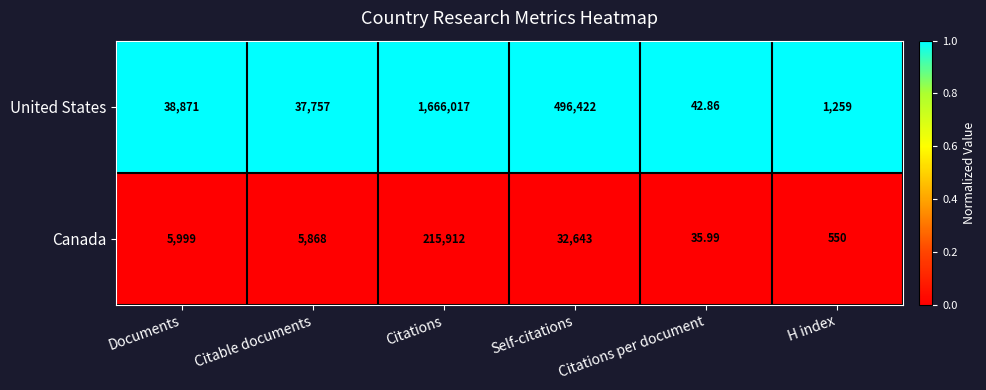

Between Citable documents and H index, which series saw the biggest shift?

United States